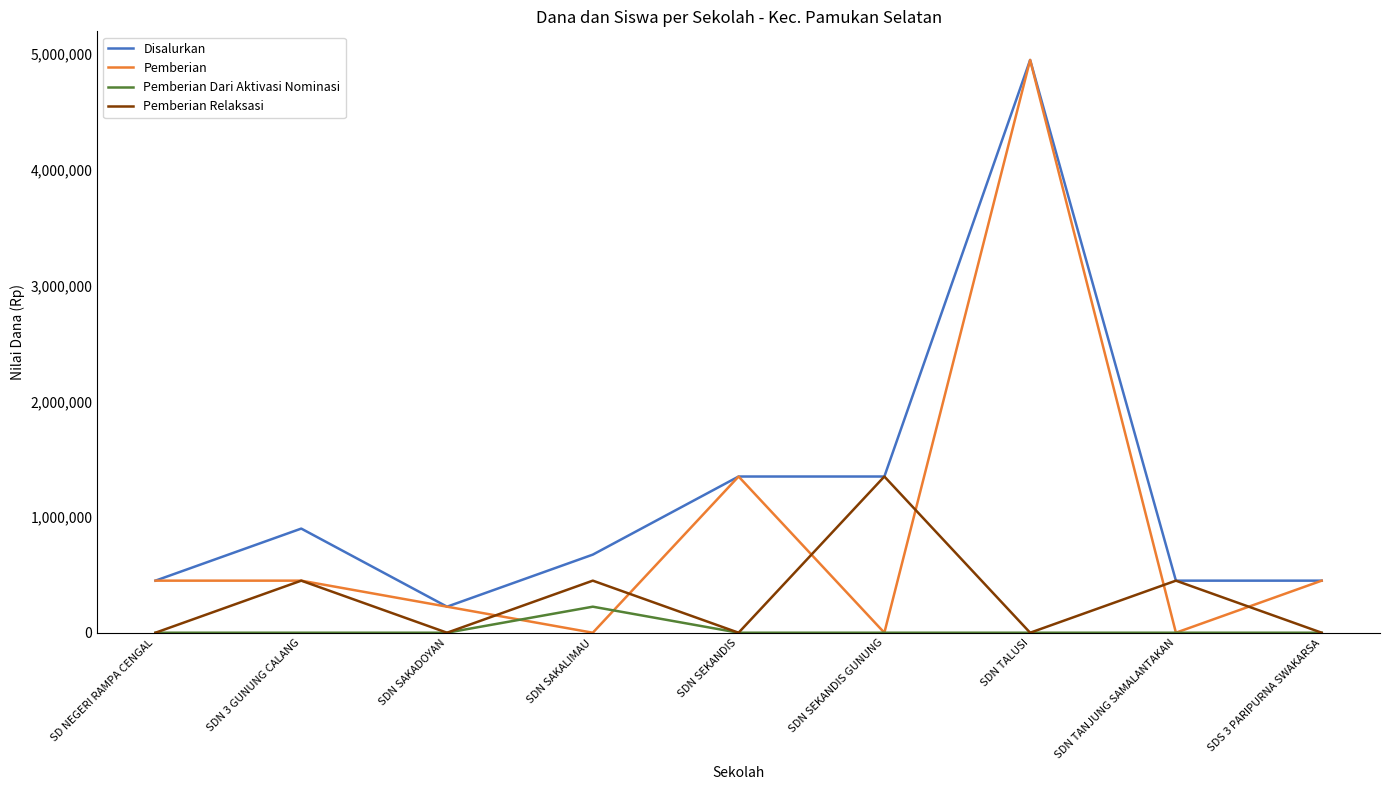

At SDN SAKALIMAU, list the series in order from largest to smallest.

Disalurkan, Pemberian Relaksasi, Pemberian Dari Aktivasi Nominasi, Pemberian